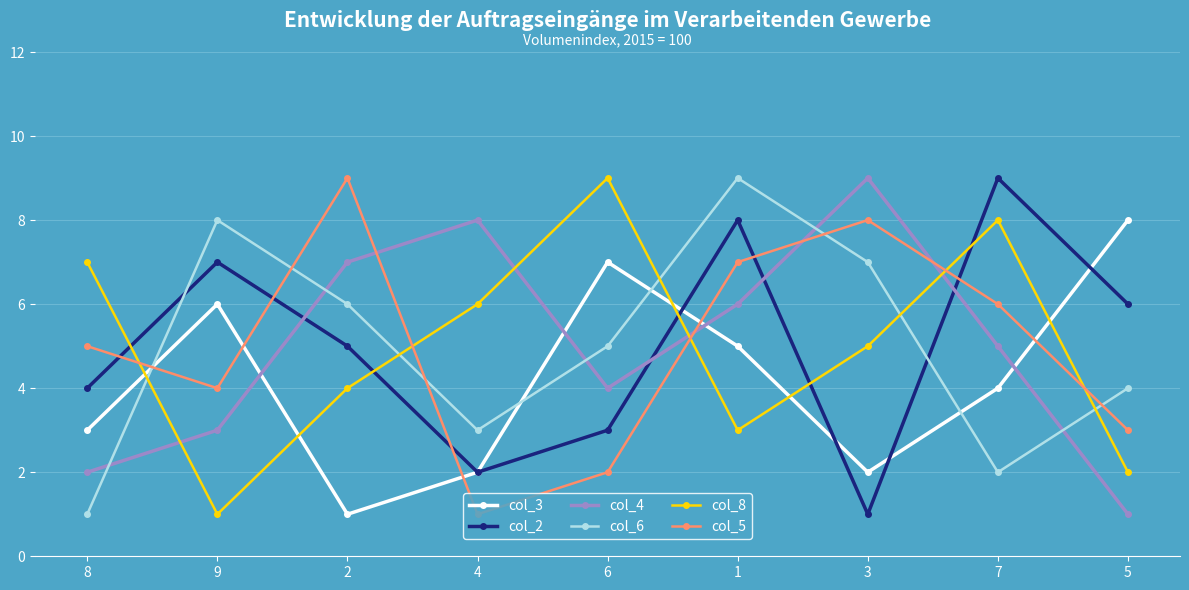

True or false: col_4 has a value of 1 at 9.

False